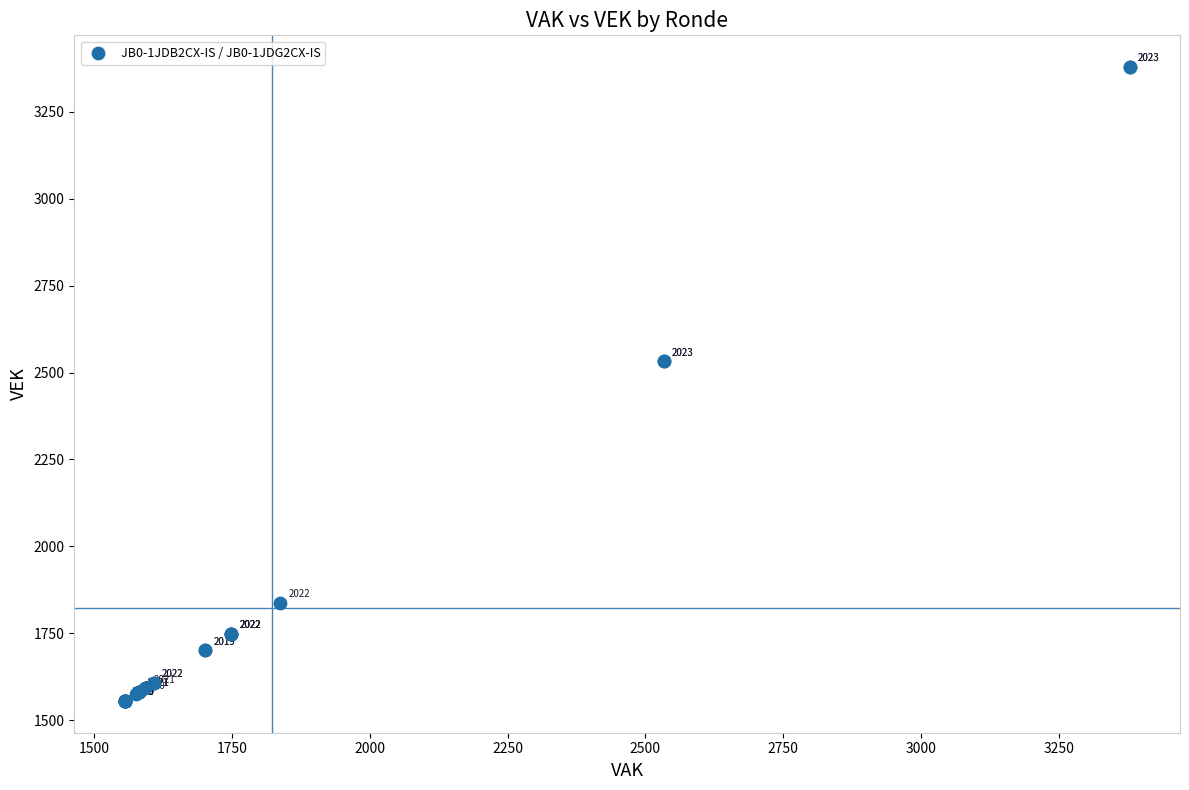

What Y value in the scatter plot is closest to 2467?

2533